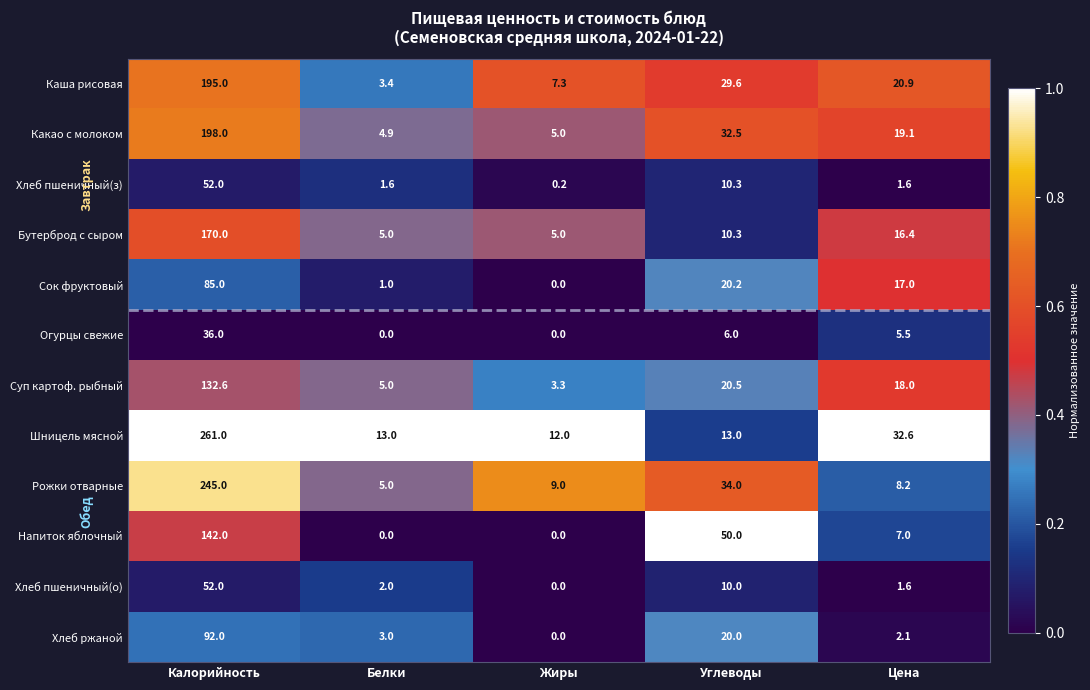

Which series has the largest range (max minus min)?

Шницель мясной